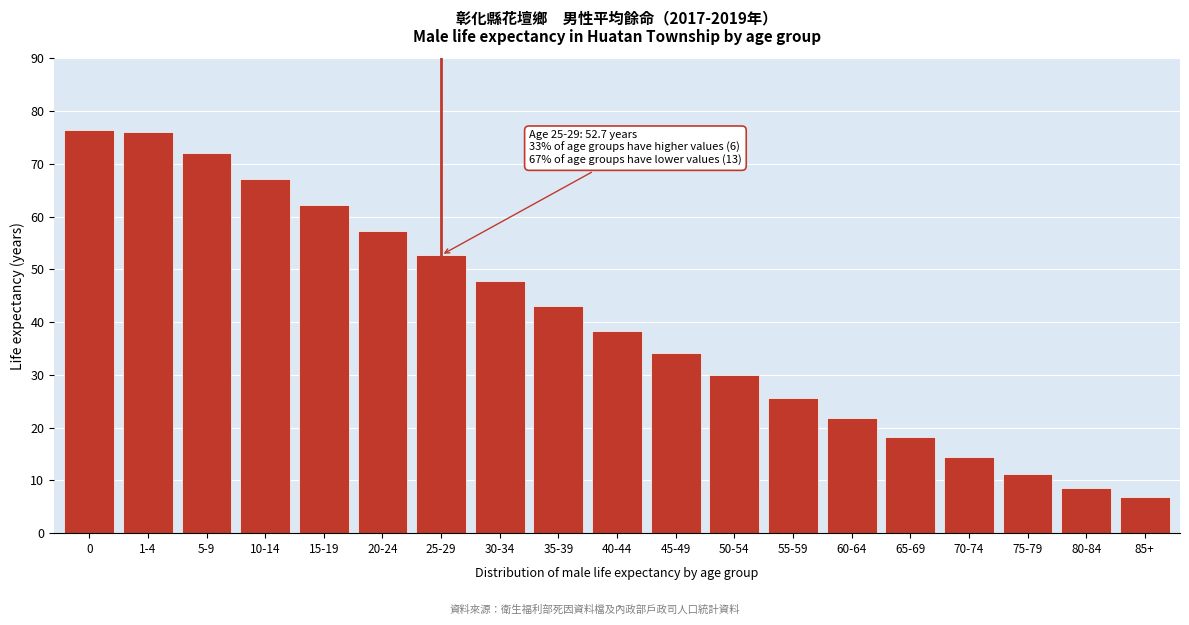

Reading right to left, transcribe all the data shown in this chart.

85+=6.9	80-84=8.5	75-79=11.3	70-74=14.5	65-69=18.2	60-64=21.9	55-59=25.7	50-54=29.9	45-49=34.2	40-44=38.4	35-39=43.0	30-34=47.8	25-29=52.7	20-24=57.2	15-19=62.1	10-14=67.1	5-9=72.0	1-4=76.0	0=76.4